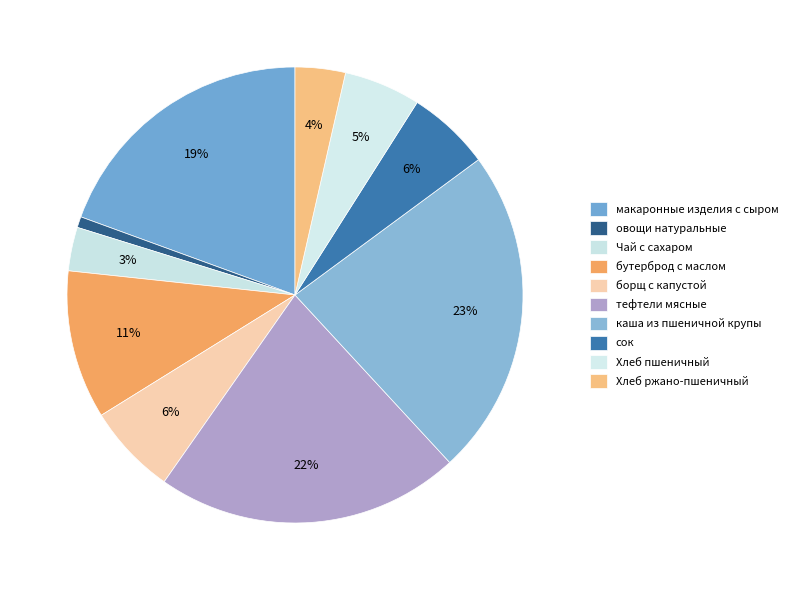

To the nearest percent, what is the difference between the largest and smallest slice percentages?

22%